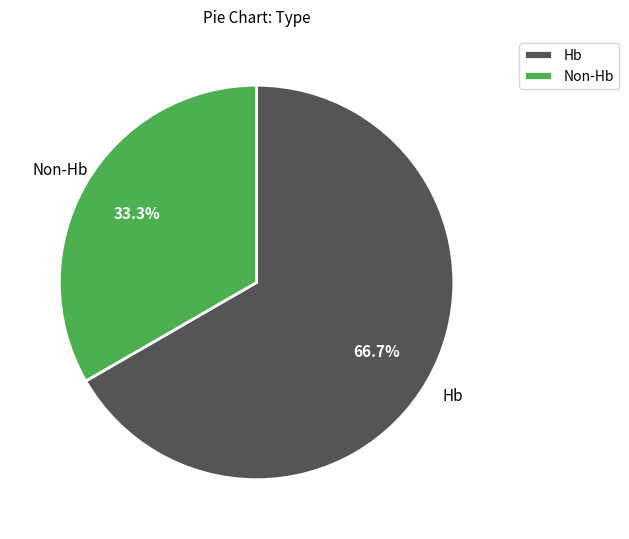

Is the sum of Hb and Non-Hb greater than half?

Yes